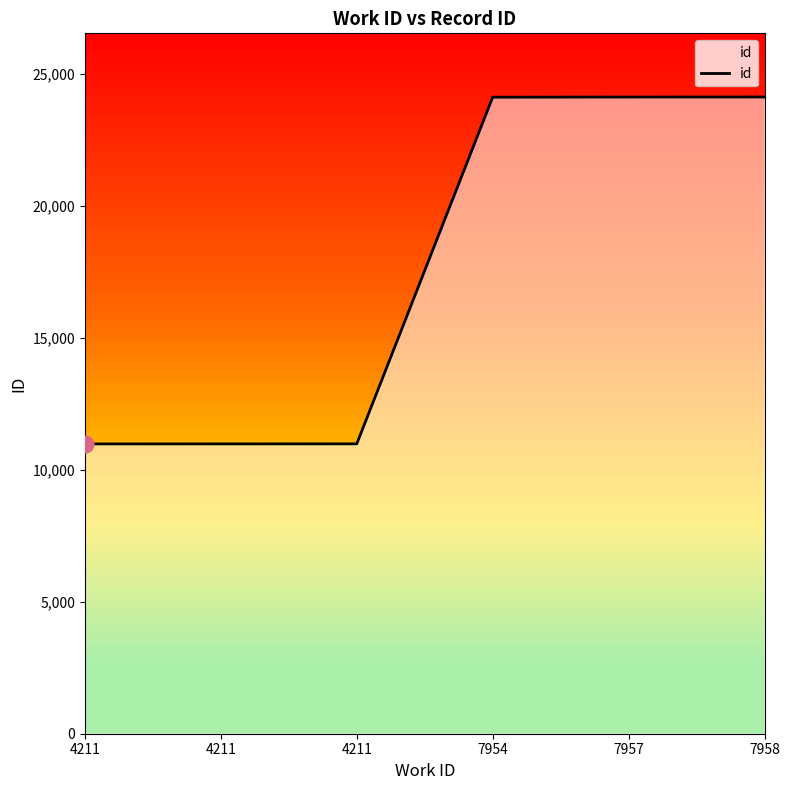

What is the smallest value displayed?

10984